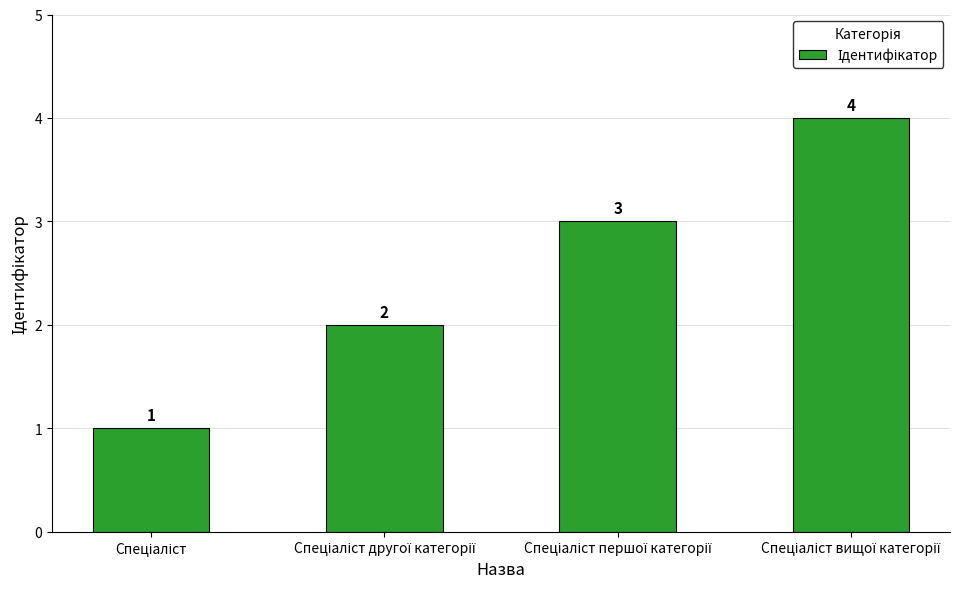

What is the value of the 3rd bar from the left?

3